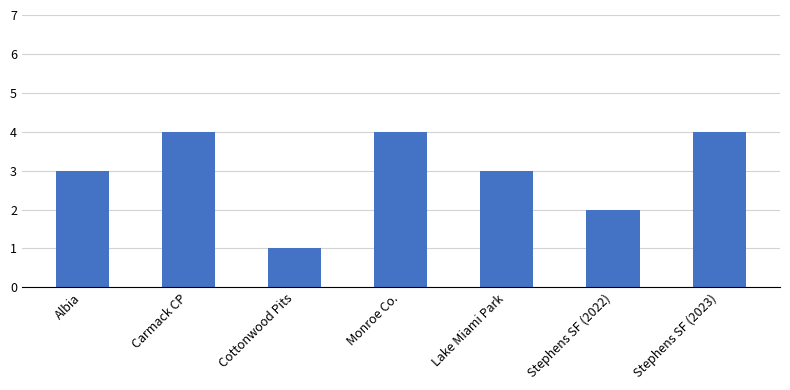

How many values are between 2 and 4?

6